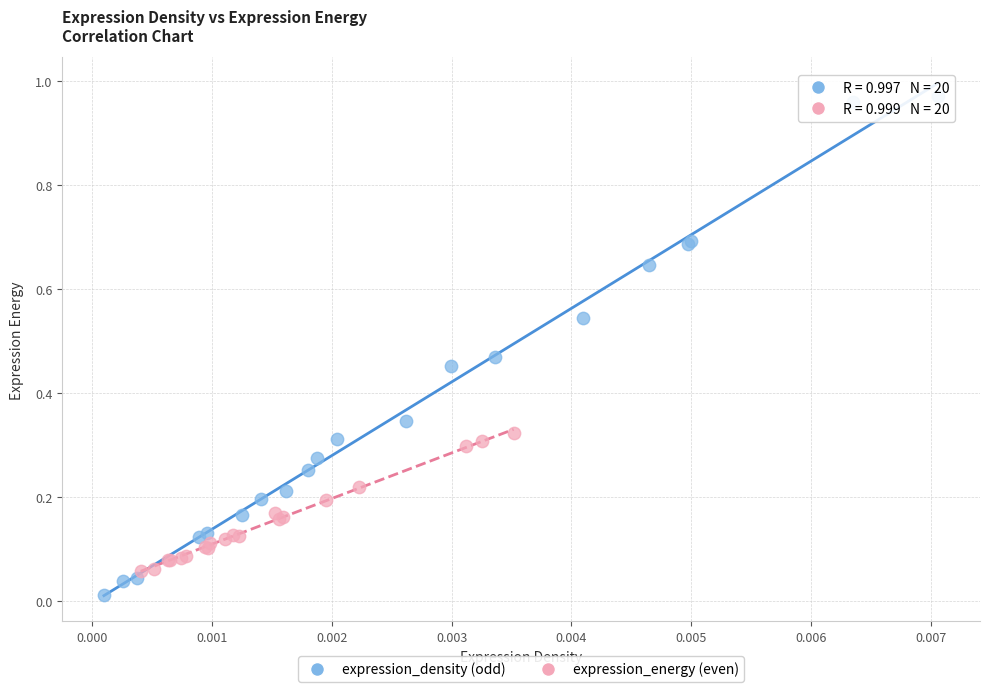

Which series contains the lowest Y value?

expression_density (odd)